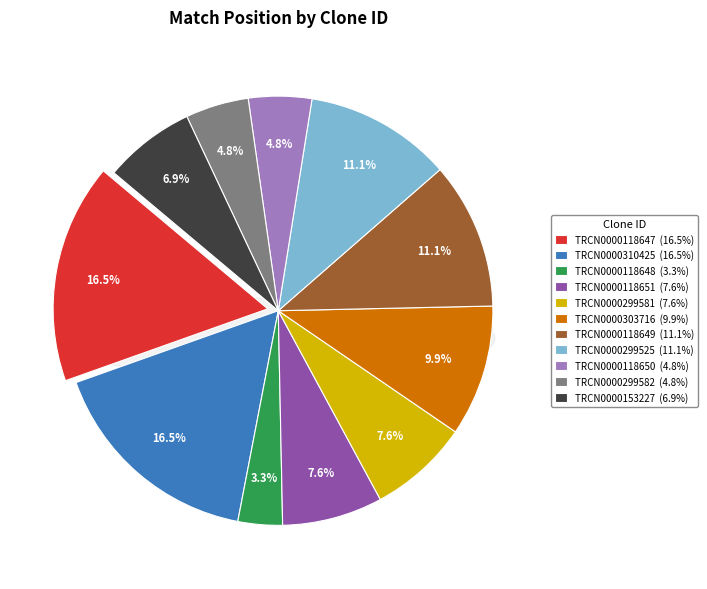

What percentage do TRCN0000303716 and TRCN0000118651 together represent?

17.5%